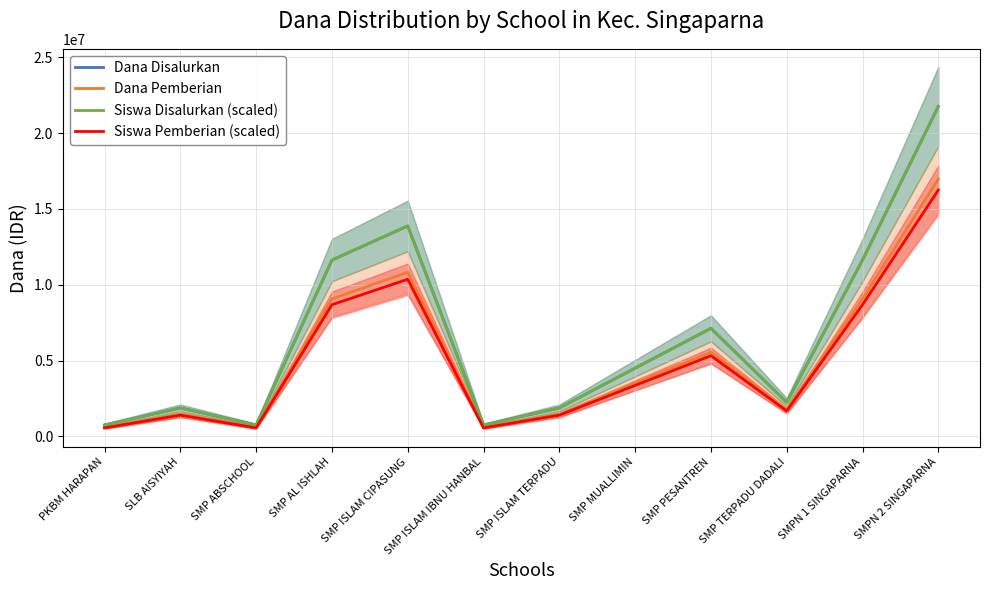

True or false: Dana Disalurkan and Siswa Pemberian (scaled) cross at least once.

False